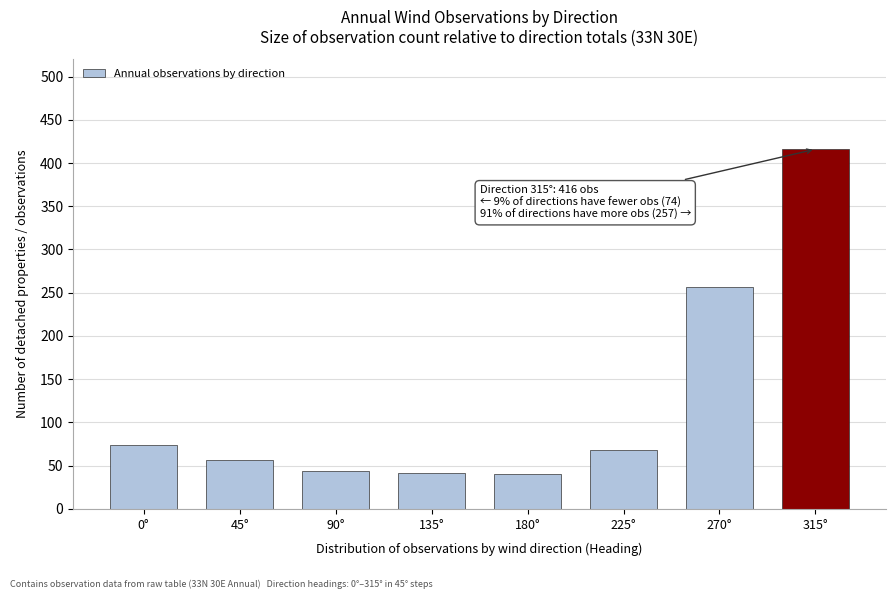

What is the sum of the values at 180° and 135°?

81